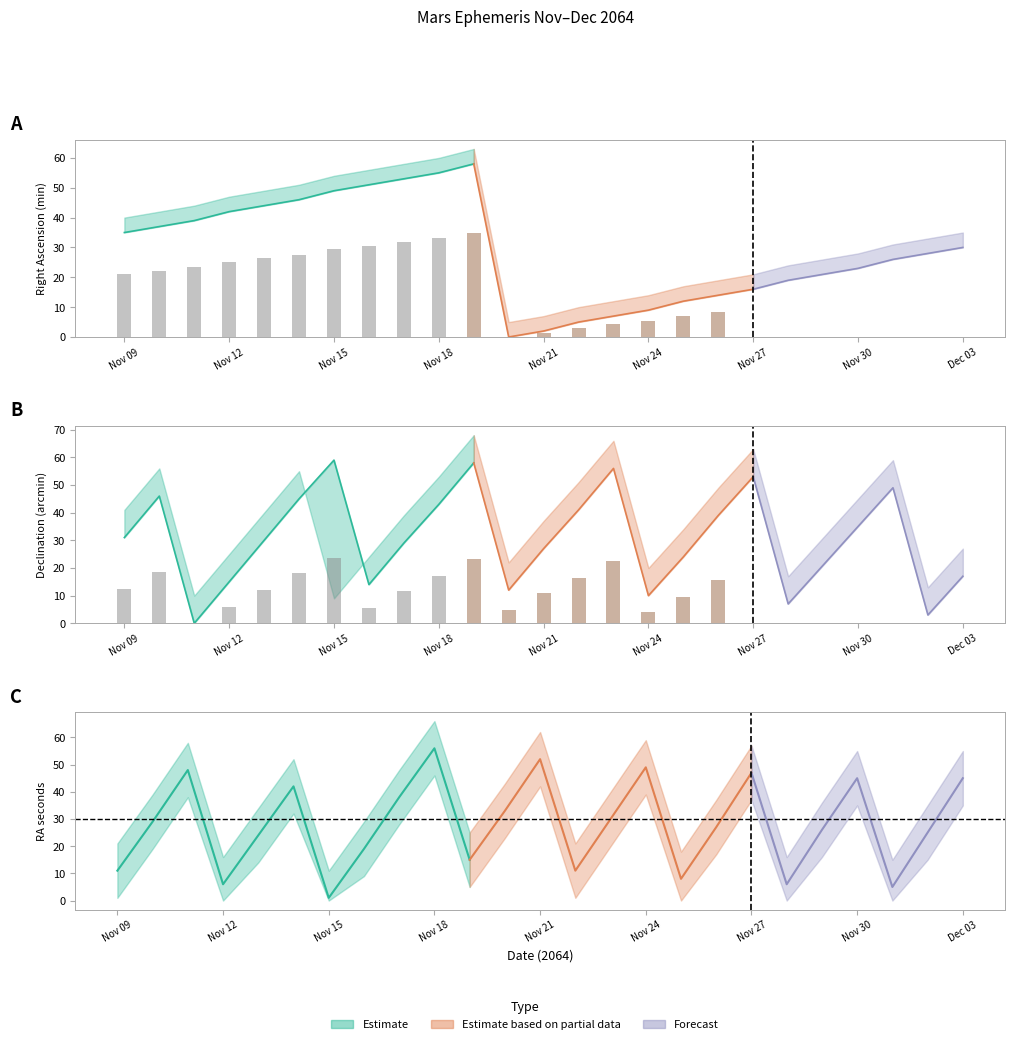

Is it true that Dec min (Estimate based on partial data) equals 16 at Nov 24?

False